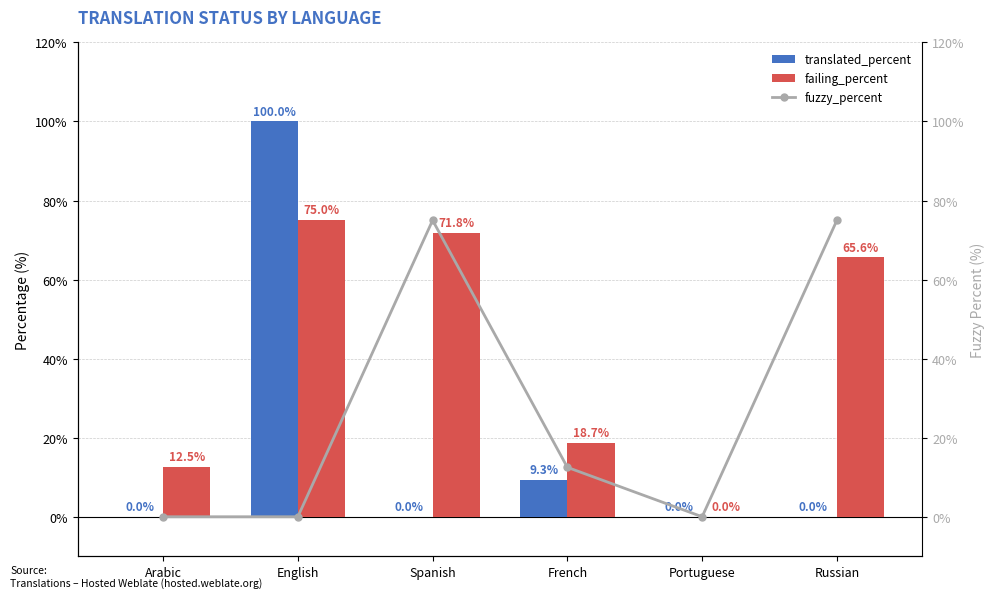

At which label is fuzzy_percent closest to 37?

French